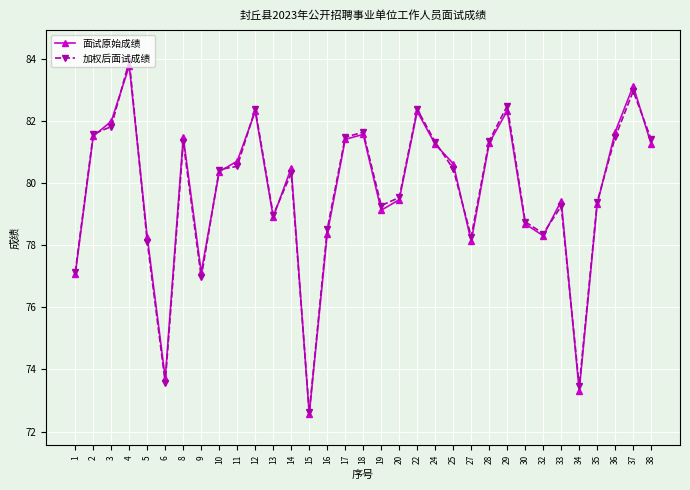

Which category has the highest value across all series?

4